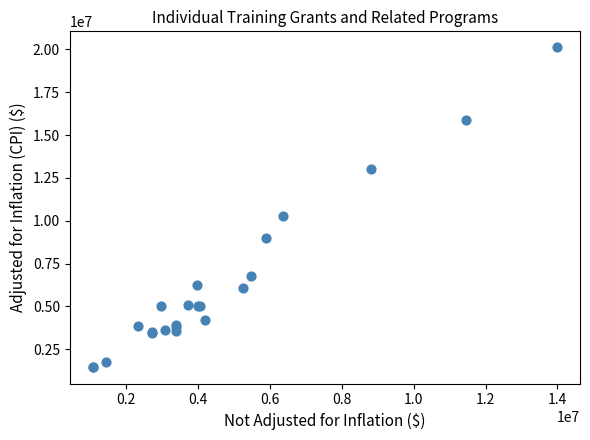

What Y value in the scatter plot is closest to 10775361?

10281007